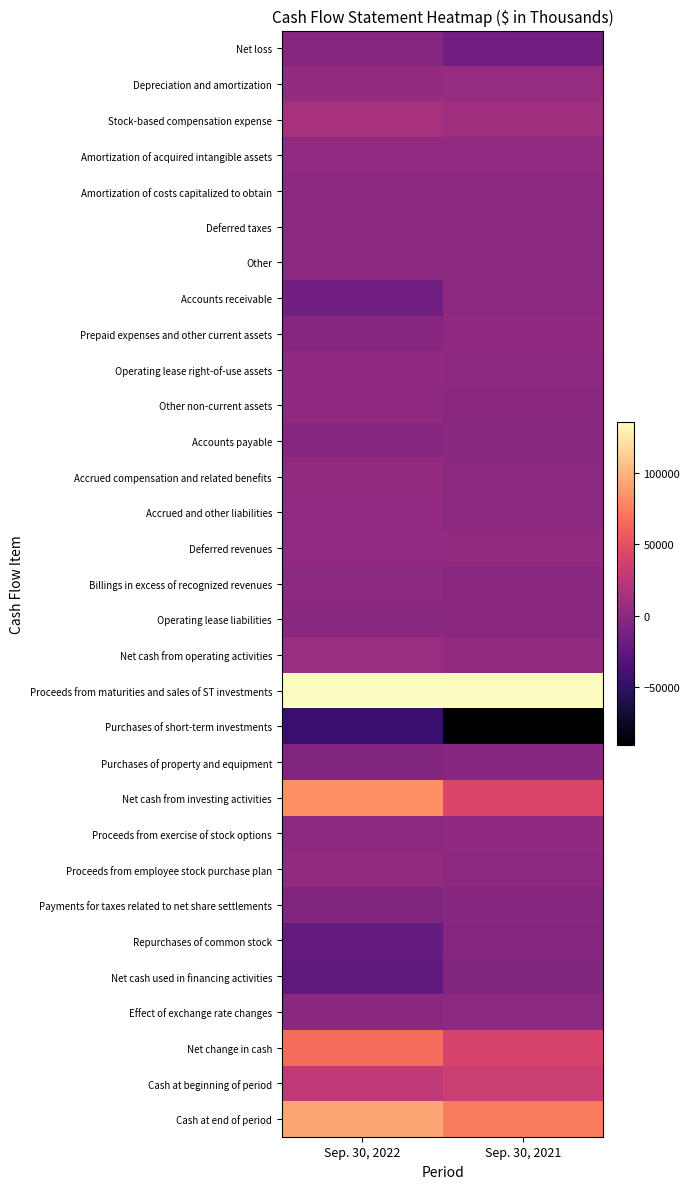

Reading left to right, extract all data points from this chart.

Net loss: Sep. 30, 2022=-3912	Sep. 30, 2021=-14488
Depreciation and amortization: Sep. 30, 2022=4173	Sep. 30, 2021=4806
Stock-based compensation expense: Sep. 30, 2022=14561	Sep. 30, 2021=9474
Amortization of acquired intangible assets: Sep. 30, 2022=2605	Sep. 30, 2021=2467
Amortization of costs capitalized to obtain: Sep. 30, 2022=1127	Sep. 30, 2021=499
Deferred taxes: Sep. 30, 2022=46	Sep. 30, 2021=87
Other: Sep. 30, 2022=-41	Sep. 30, 2021=125
Accounts receivable: Sep. 30, 2022=-14999	Sep. 30, 2021=440
Prepaid expenses and other current assets: Sep. 30, 2022=-2750	Sep. 30, 2021=1848
Operating lease right-of-use assets: Sep. 30, 2022=1510	Sep. 30, 2021=1043
Other non-current assets: Sep. 30, 2022=1479	Sep. 30, 2021=-1211
Accounts payable: Sep. 30, 2022=-2852	Sep. 30, 2021=-1969
Accrued compensation and related benefits: Sep. 30, 2022=3624	Sep. 30, 2021=-142
Accrued and other liabilities: Sep. 30, 2022=2560	Sep. 30, 2021=-167
Deferred revenues: Sep. 30, 2022=2322	Sep. 30, 2021=3542
Billings in excess of recognized revenues: Sep. 30, 2022=183	Sep. 30, 2021=-1334
Operating lease liabilities: Sep. 30, 2022=-1613	Sep. 30, 2021=-1193
Net cash from operating activities: Sep. 30, 2022=8023	Sep. 30, 2021=3827
Proceeds from maturities and sales of ST investments: Sep. 30, 2022=136000	Sep. 30, 2021=136000
Purchases of short-term investments: Sep. 30, 2022=-45791	Sep. 30, 2021=-90985
Purchases of property and equipment: Sep. 30, 2022=-6651	Sep. 30, 2021=-2713
Net cash from investing activities: Sep. 30, 2022=83354	Sep. 30, 2021=42302
Proceeds from exercise of stock options: Sep. 30, 2022=1064	Sep. 30, 2021=1251
Proceeds from employee stock purchase plan: Sep. 30, 2022=3011	Sep. 30, 2021=1035
Payments for taxes related to net share settlements: Sep. 30, 2022=-5790	Sep. 30, 2021=-3257
Repurchases of common stock: Sep. 30, 2022=-22471	Sep. 30, 2021=-4523
Net cash used in financing activities: Sep. 30, 2022=-24186	Sep. 30, 2021=-5494
Effect of exchange rate changes: Sep. 30, 2022=-1147	Sep. 30, 2021=-193
Net change in cash: Sep. 30, 2022=66044	Sep. 30, 2021=40442
Cash at beginning of period: Sep. 30, 2022=27684	Sep. 30, 2021=33815
Cash at end of period: Sep. 30, 2022=93728	Sep. 30, 2021=74257